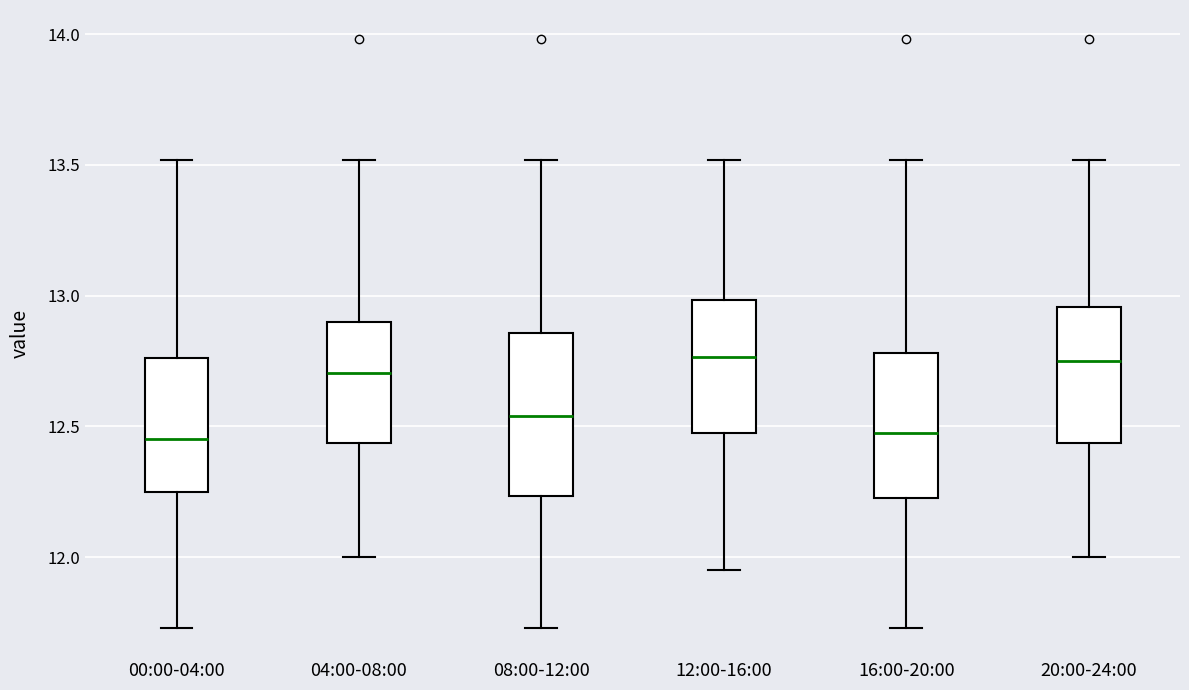

Reading left to right, transcribe this box plot: for each box, give where its median line is, the range the box spans, and where its two whiskers end, as read against the y-axis. The values are not printed on the chart, so give them approximately, as read against the axis.

00:00-04:00: median 12.45, box 12.25 to 12.75, whiskers 11.75 to 13.50
04:00-08:00: median 12.70, box 12.45 to 12.90, whiskers 12.00 to 13.50
08:00-12:00: median 12.55, box 12.25 to 12.85, whiskers 11.75 to 13.50
12:00-16:00: median 12.75, box 12.50 to 13.00, whiskers 11.95 to 13.50
16:00-20:00: median 12.50, box 12.25 to 12.80, whiskers 11.75 to 13.50
20:00-24:00: median 12.75, box 12.45 to 12.95, whiskers 12.00 to 13.50